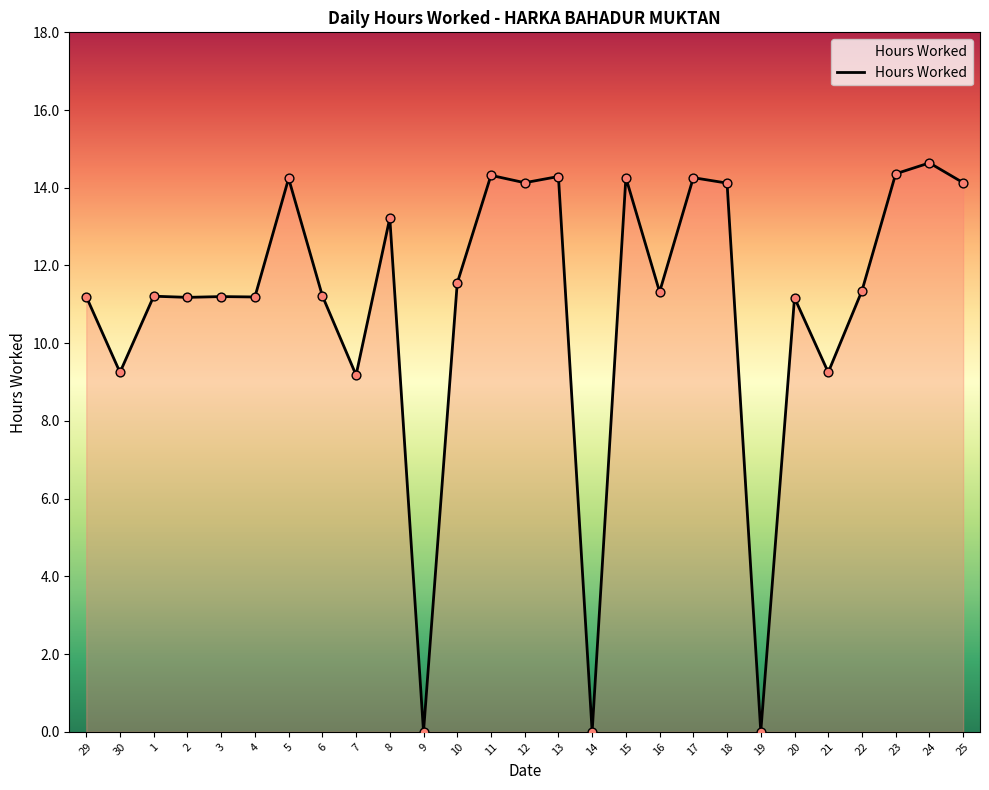

What is the change in value from 14 to 20?

+11.2